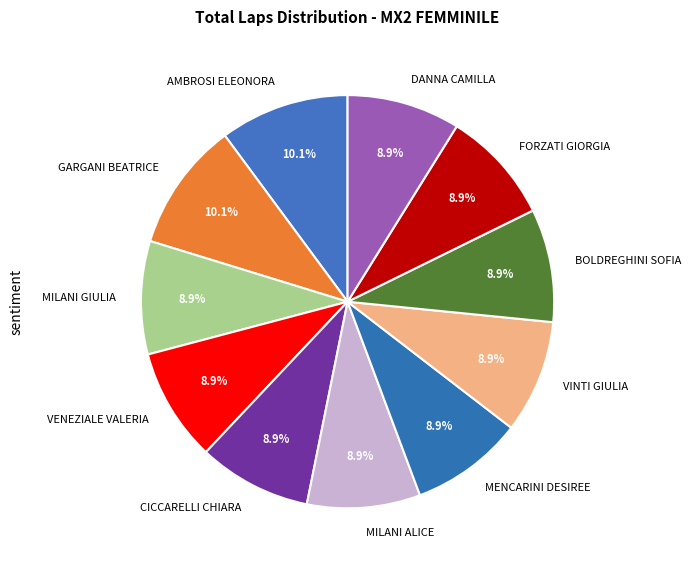

Is there a majority slice in this chart?

No